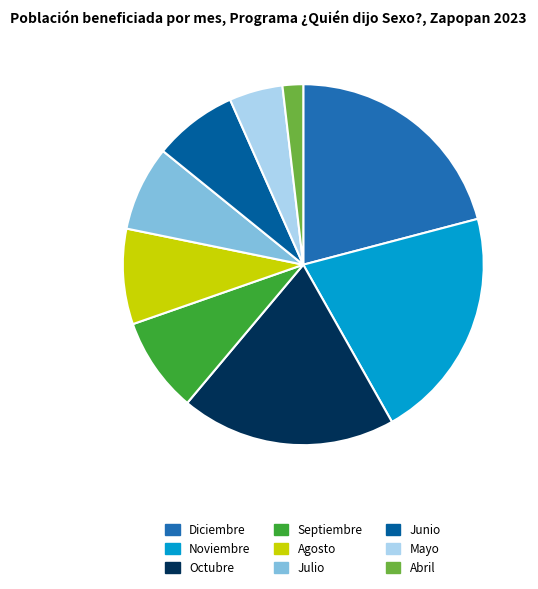

Is Agosto the majority of the pie?

No